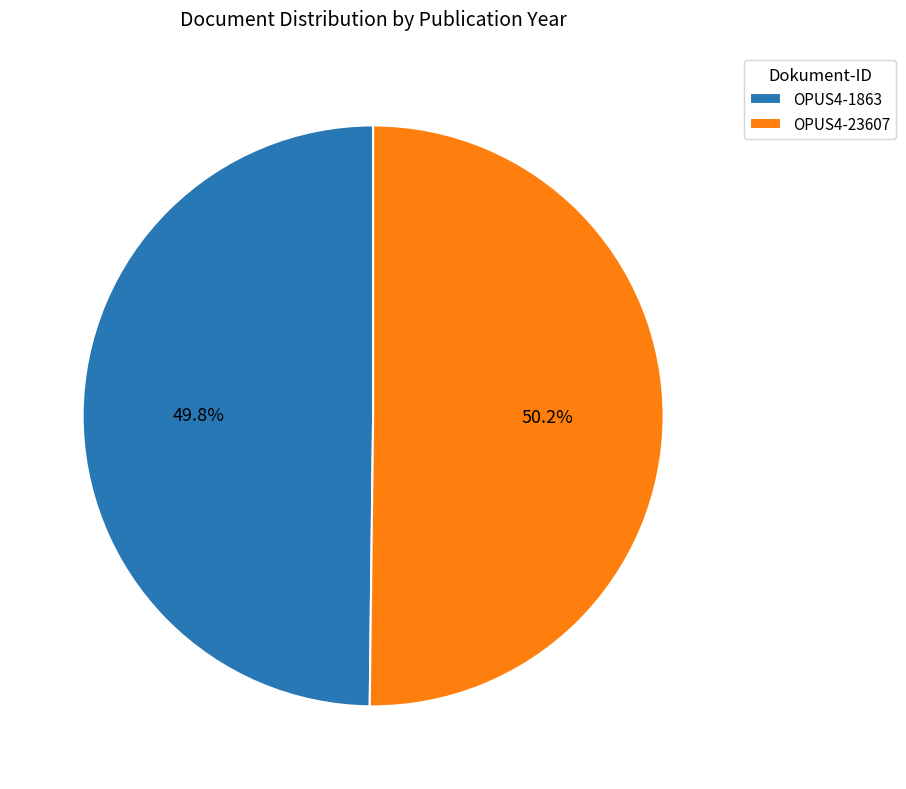

What is the ratio of the value at OPUS4-23607 to the value at OPUS4-1863?

1.0